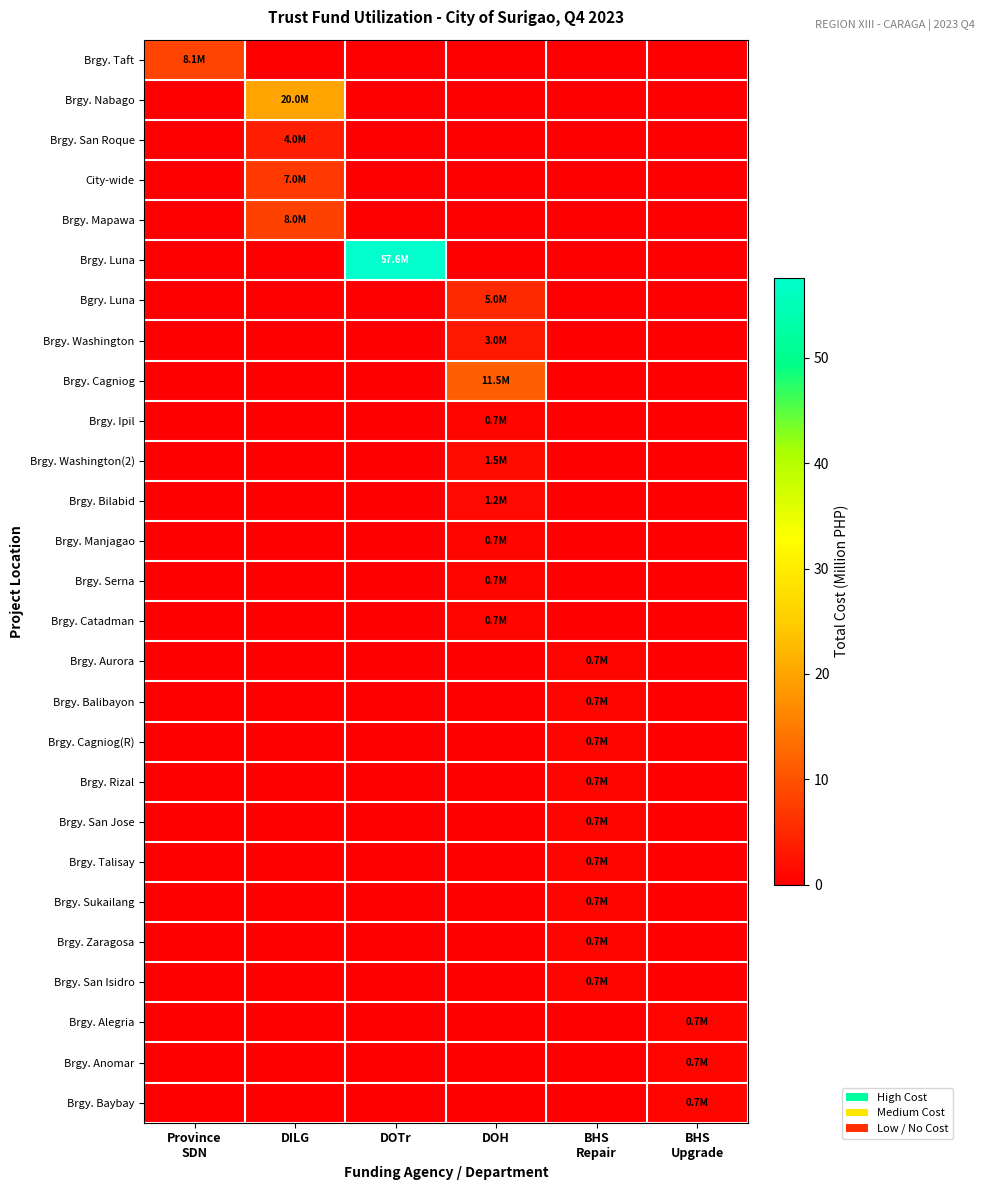

At BHS Repair, list the series in order from smallest to largest.

Brgy. Taft, Brgy. Nabago, Brgy. San Roque, City-wide, Brgy. Mapawa, Brgy. Luna, Bgry. Luna, Brgy. Washington, Brgy. Cagniog, Brgy. Ipil, Brgy. Washington(2), Brgy. Bilabid, Brgy. Manjagao, Brgy. Serna, Brgy. Catadman, Brgy. Alegria, Brgy. Anomar, Brgy. Baybay, Brgy. Aurora, Brgy. Balibayon, Brgy. Cagniog(R), Brgy. Rizal, Brgy. San Jose, Brgy. Talisay, Brgy. Sukailang, Brgy. Zaragosa, Brgy. San Isidro